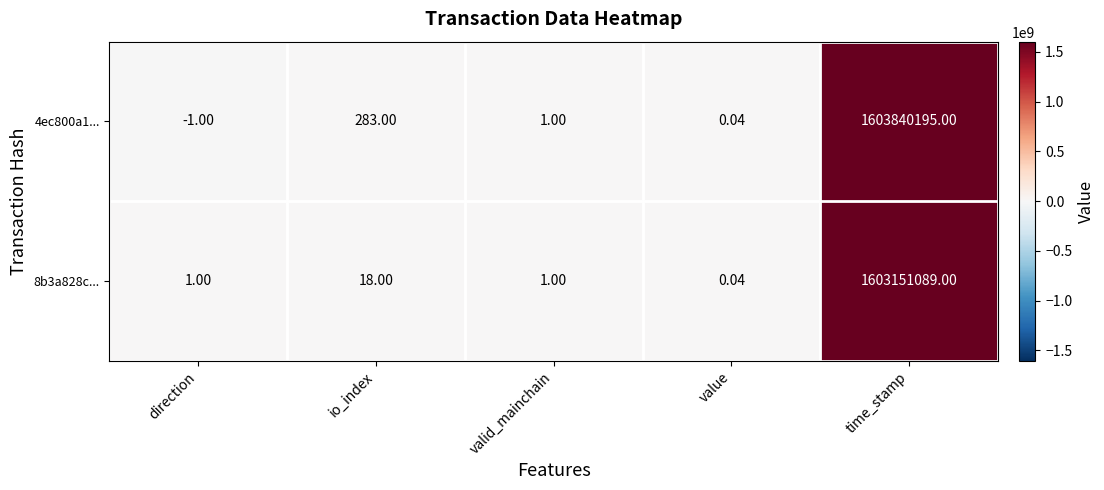

What is the difference between the highest and lowest values at direction?

2.0